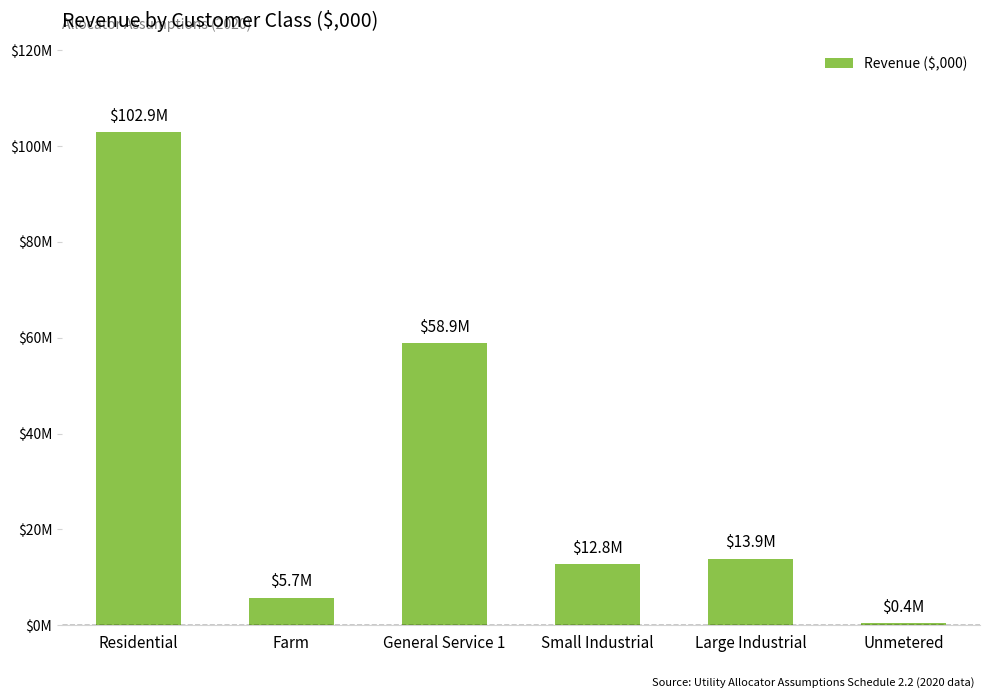

Rank the categories by value from highest to lowest.

Residential, General Service 1, Large Industrial, Small Industrial, Farm, Unmetered